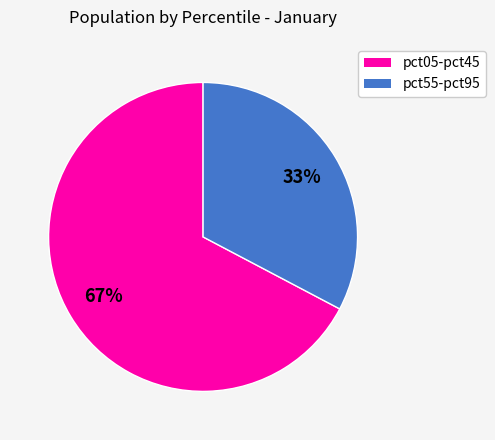

To the nearest percent, what is the average slice percentage?

50%